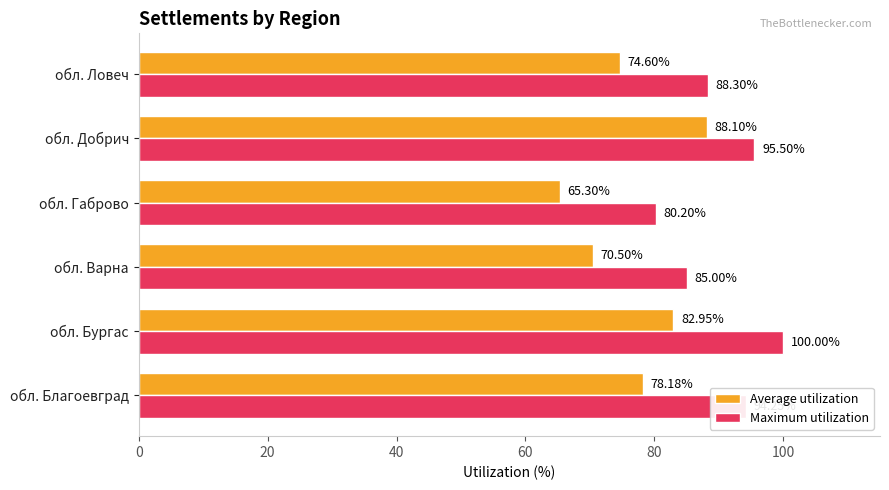

What is the average value of the Average utilization series?

76.6